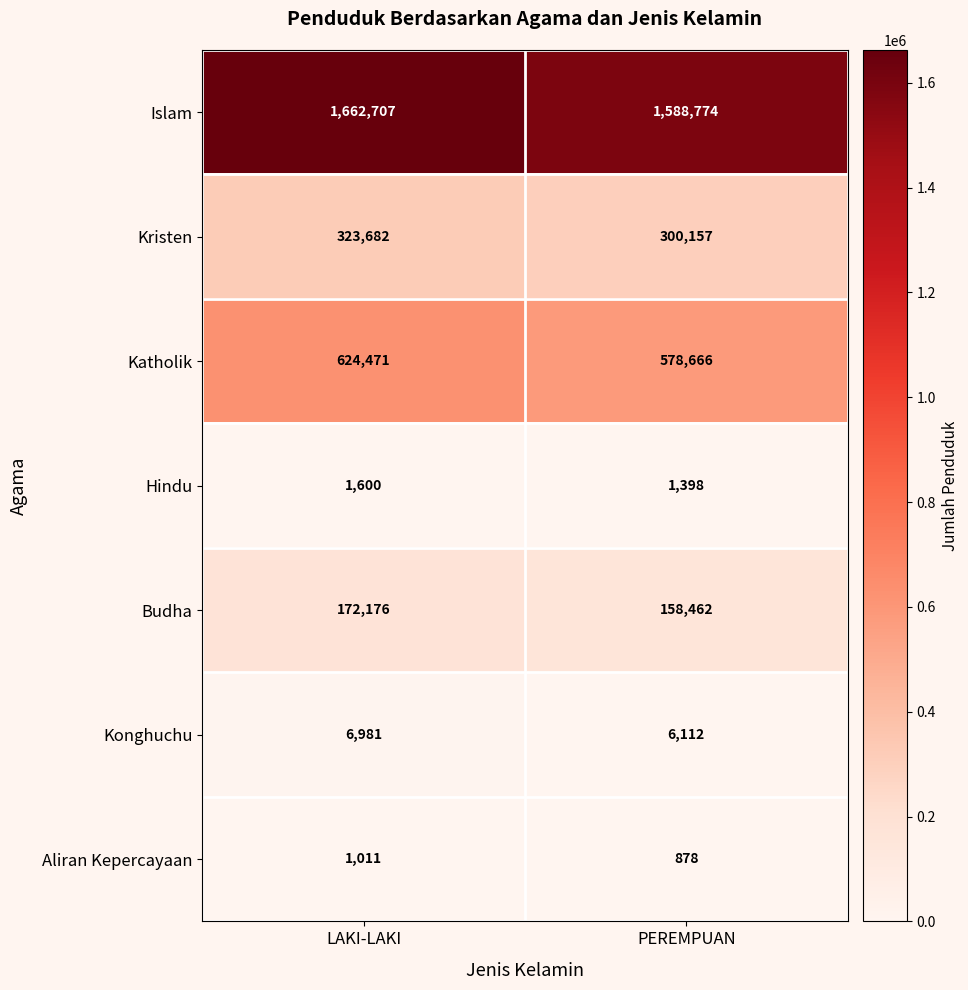

Rank the series by their maximum value, from highest to lowest.

Islam, Katholik, Kristen, Budha, Konghuchu, Hindu, Aliran Kepercayaan